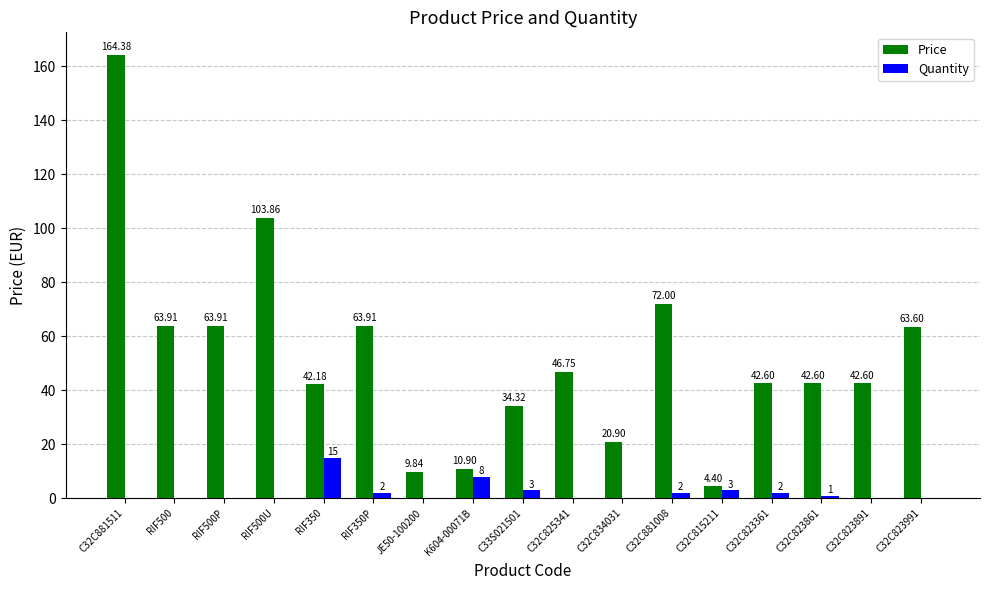

The value of Quantity at C32C823891 is 0.0. True or false?

True